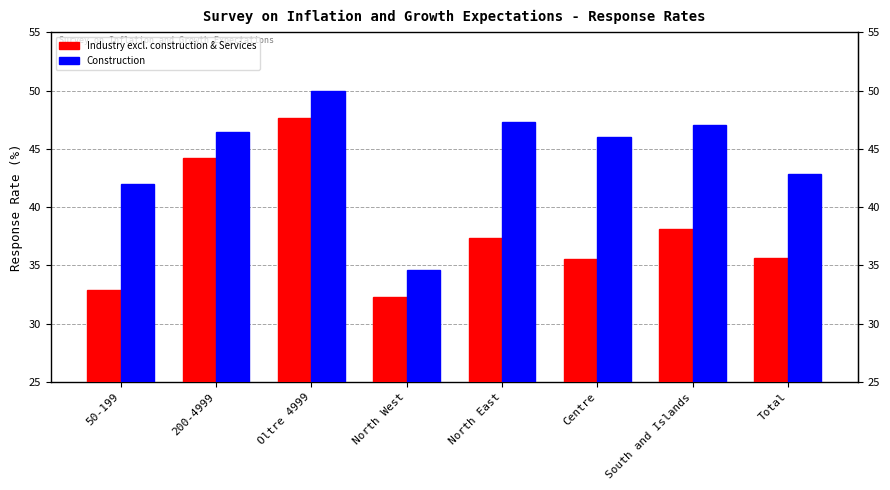

At which label does Industry excl. construction & Services first exceed 37?

200-4999